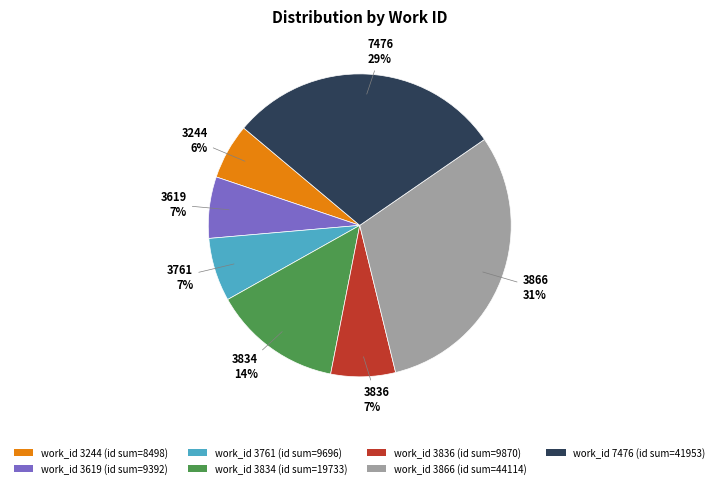

Between work_id 3836 (id sum=9870) and work_id 3244 (id sum=8498), which is larger?

work_id 3836 (id sum=9870)